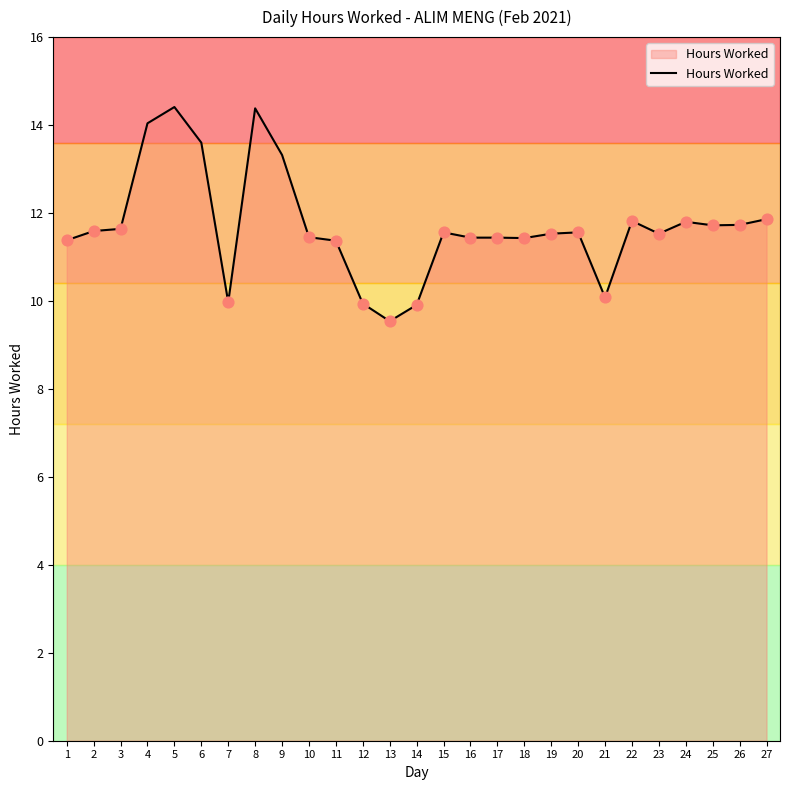

What is the change in value from 6 to 12?

-3.7